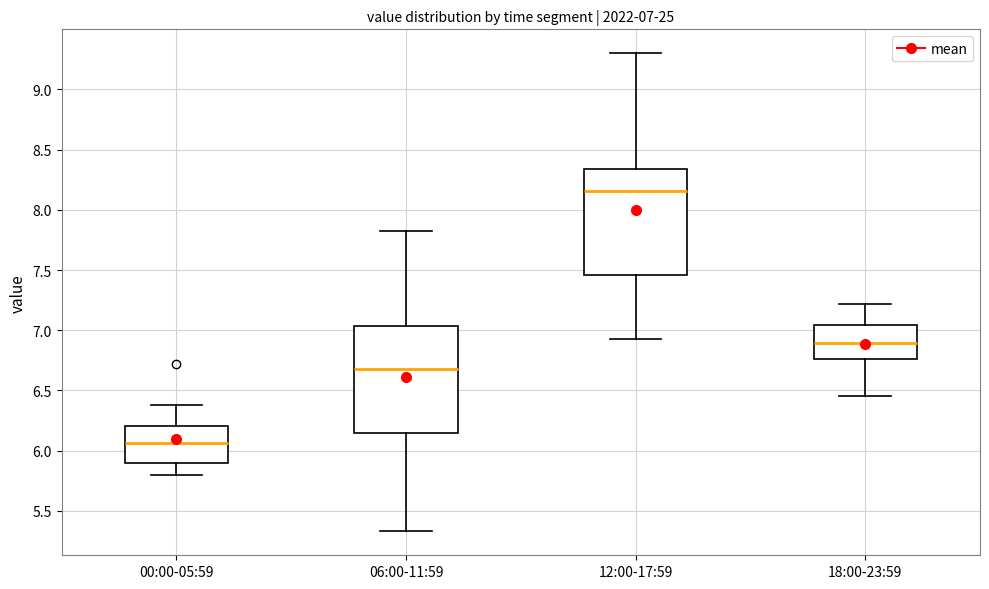

Which box has the lowest median line?

00:00-05:59